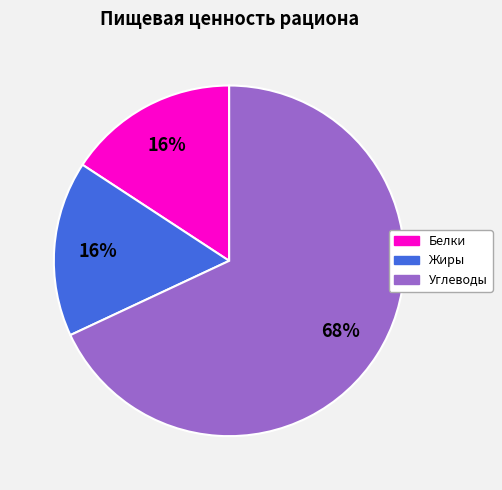

To the nearest percent, what is the difference between the largest and smallest slice percentages?

52%